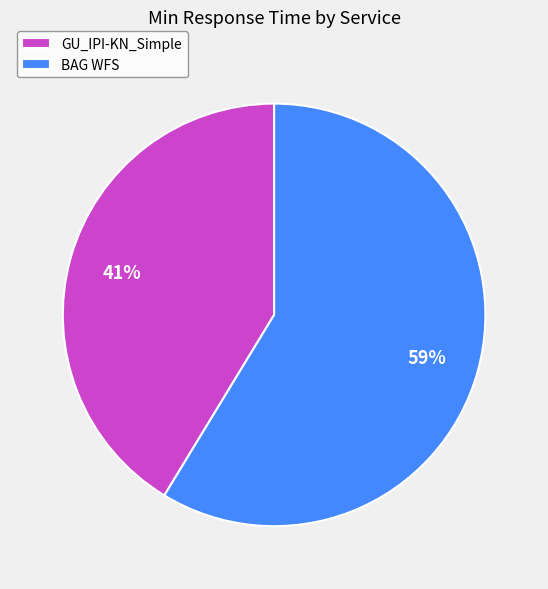

The GU_IPI-KN_Simple slice represents 41% of the pie. True or false?

True